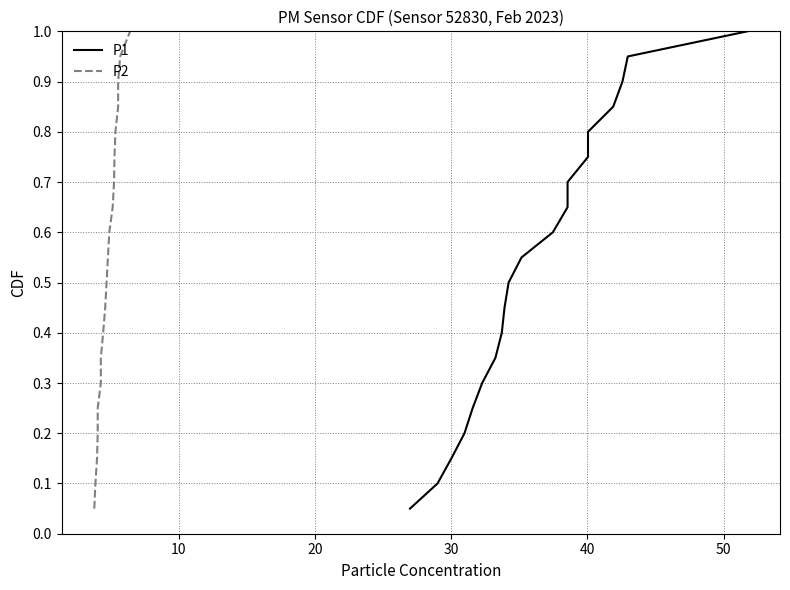

What are all the series names shown in the legend?

P1, P2